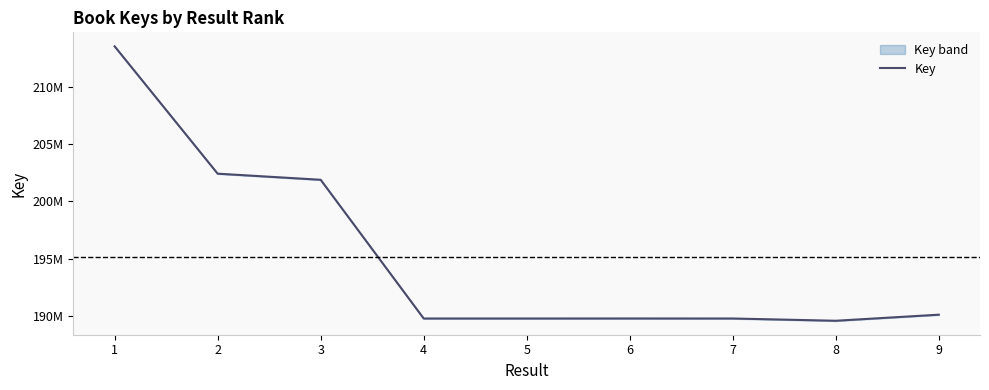

How many distinct data groups are displayed?

1